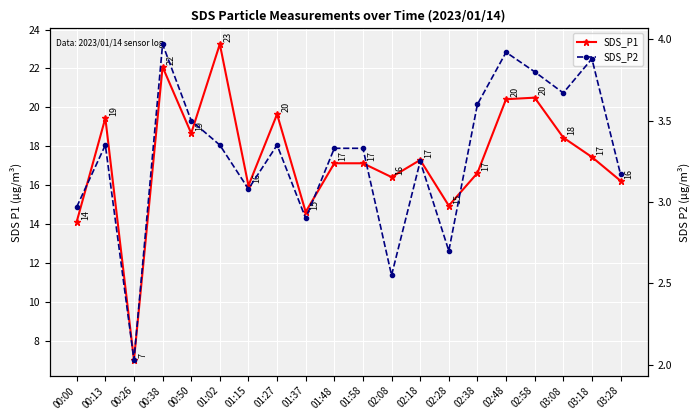

What is the difference between the highest and lowest values at 02:28?

12.2